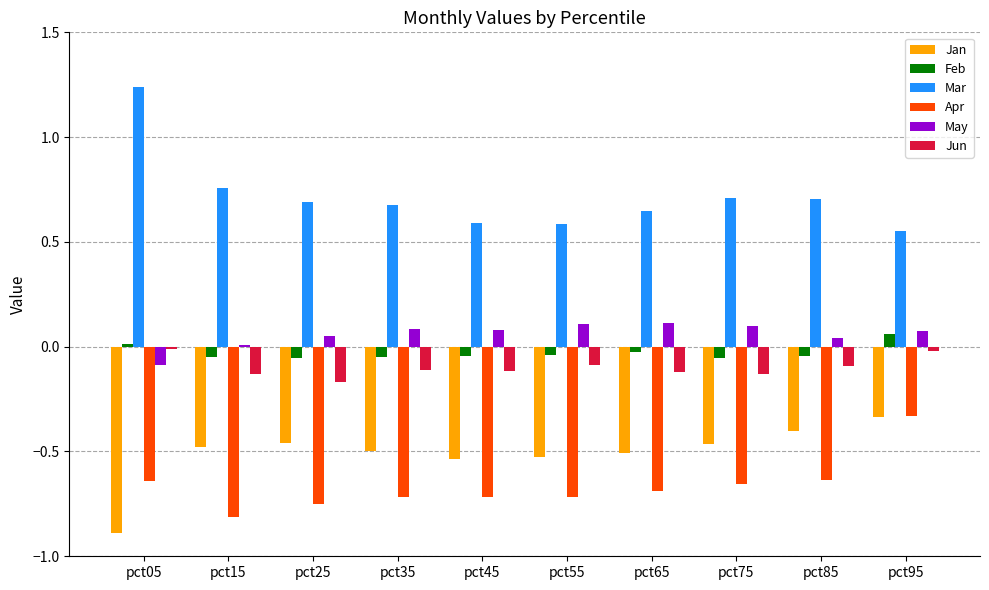

At which label does Mar reach its minimum?

pct95